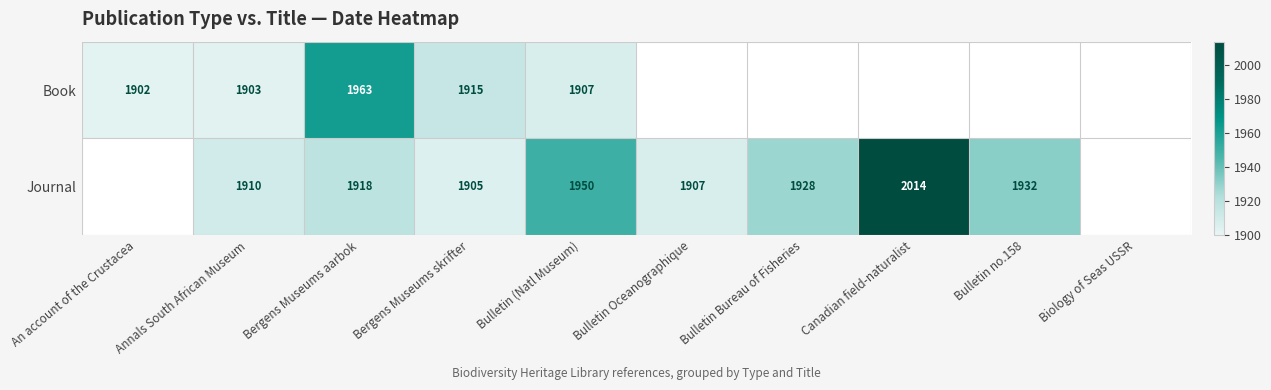

Between Bergens Museums aarbok and Bulletin (Natl Museum), which series saw the biggest shift?

Book